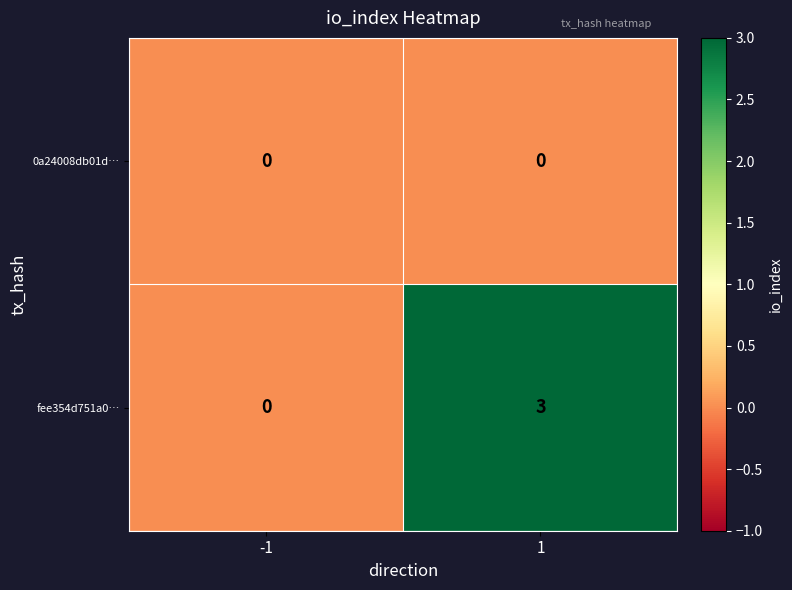

Is the value of 0a24008db01d… at 1 greater than the value of fee354d751a0… at 1?

No